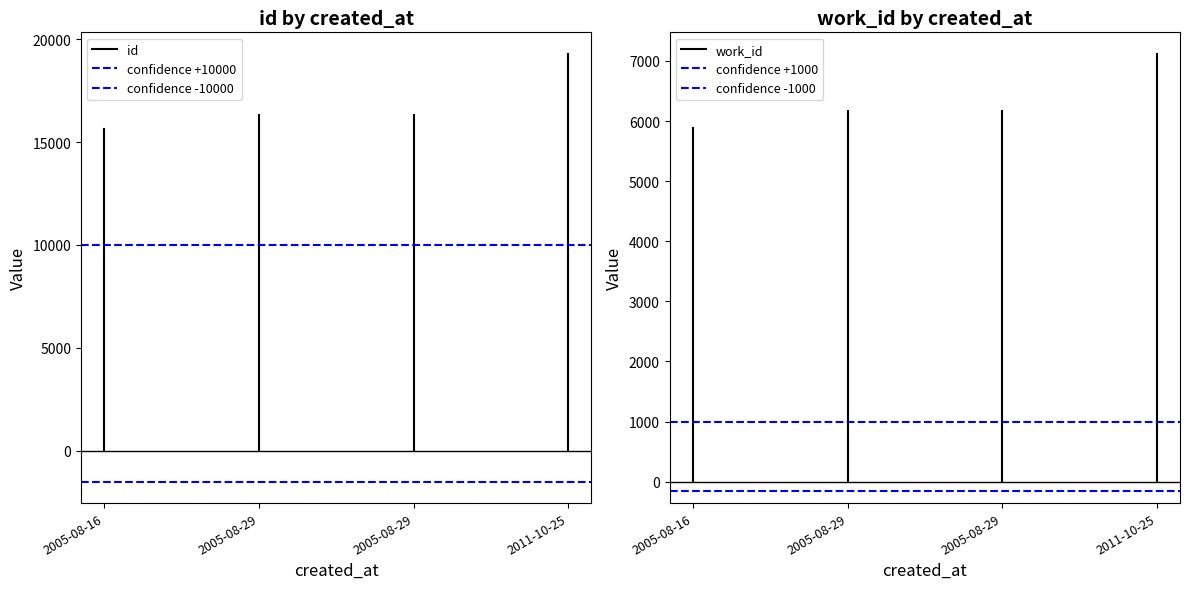

What is the average value of the confidence +10000 series?

10000